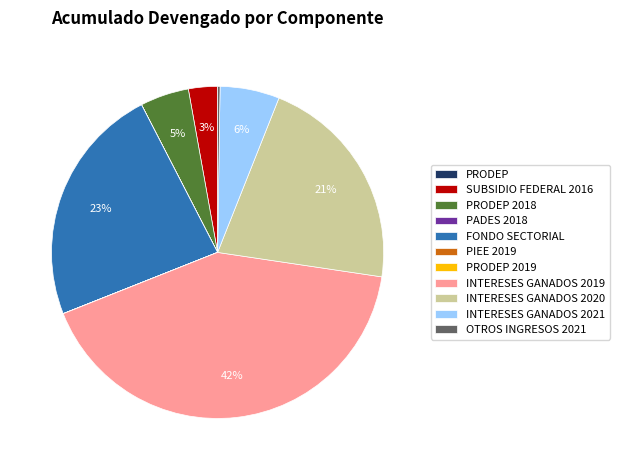

Is there any slice that represents more than half of the pie?

No